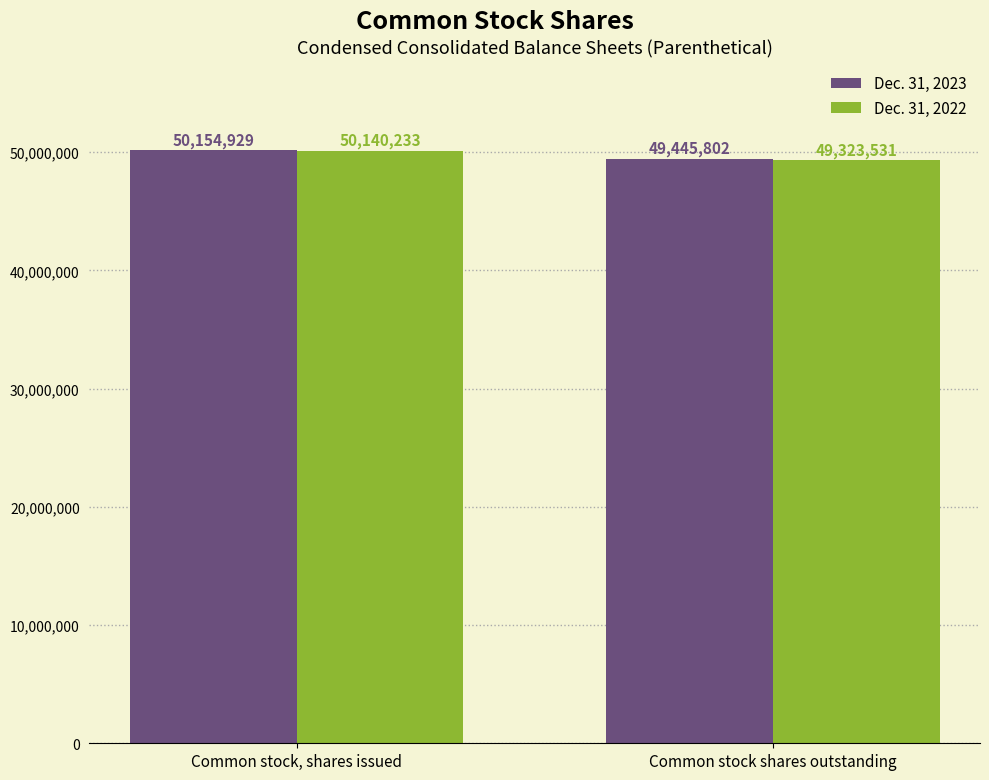

At which label is Dec. 31, 2023 closest to 49800365?

Common stock shares outstanding